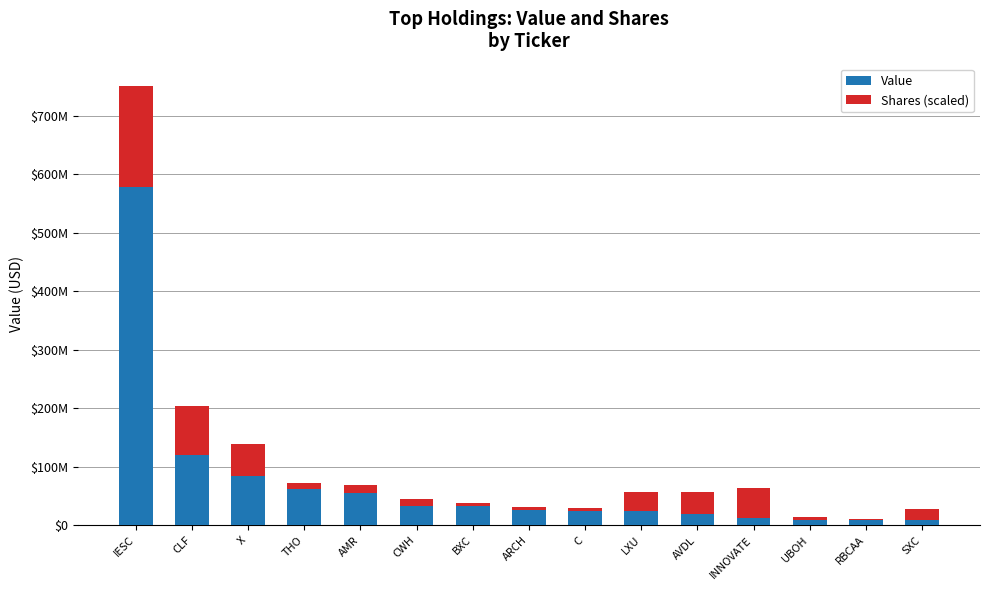

Which series has the largest range (max minus min)?

Value